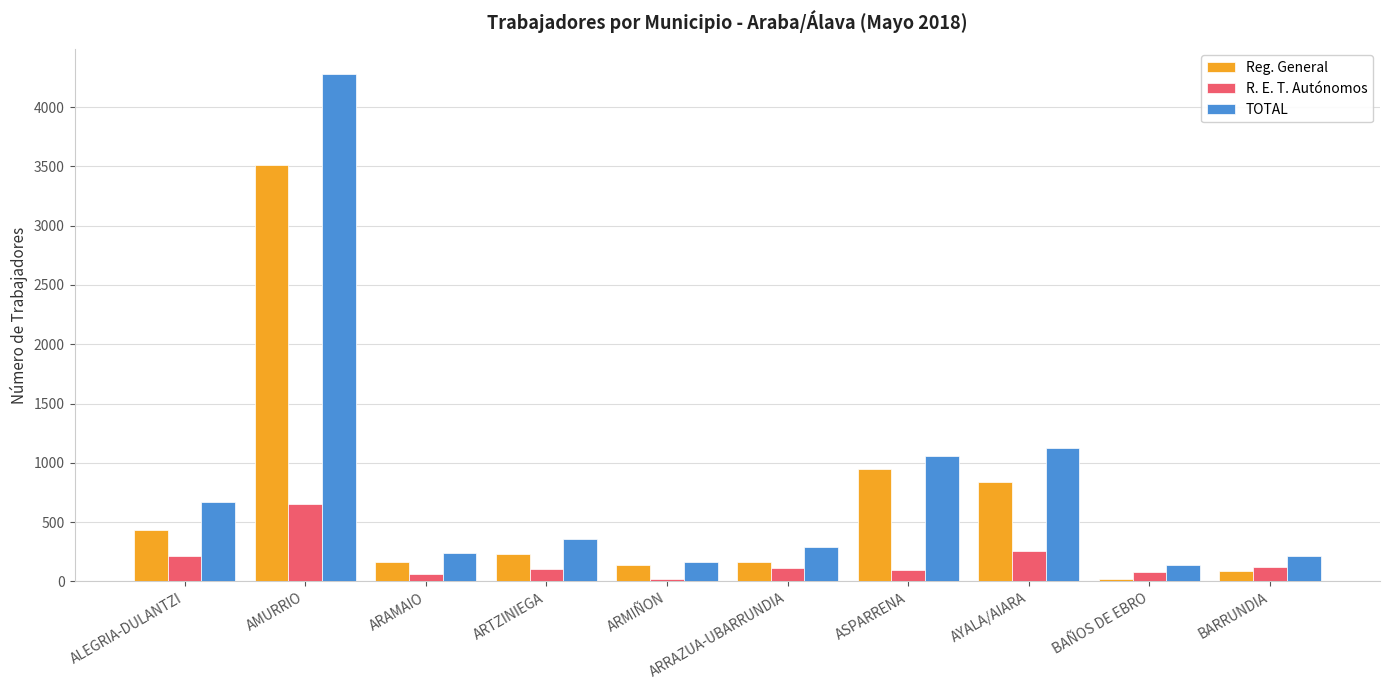

Rank the series by their average value, from highest to lowest.

TOTAL, Reg. General, R. E. T. Autónomos